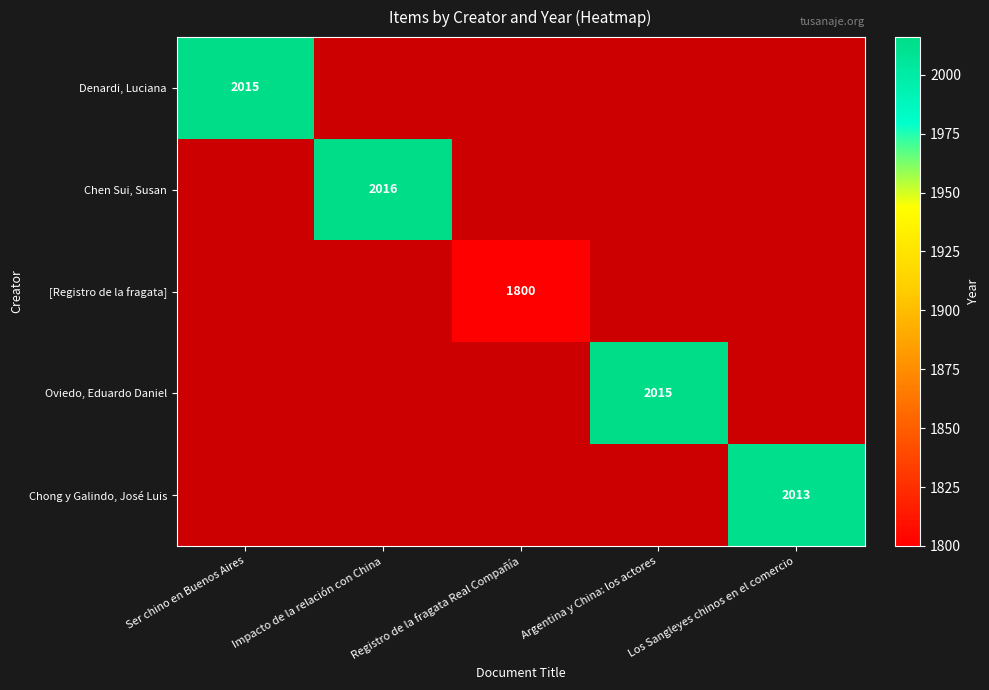

How many positive values does the Oviedo, Eduardo Daniel series have?

1